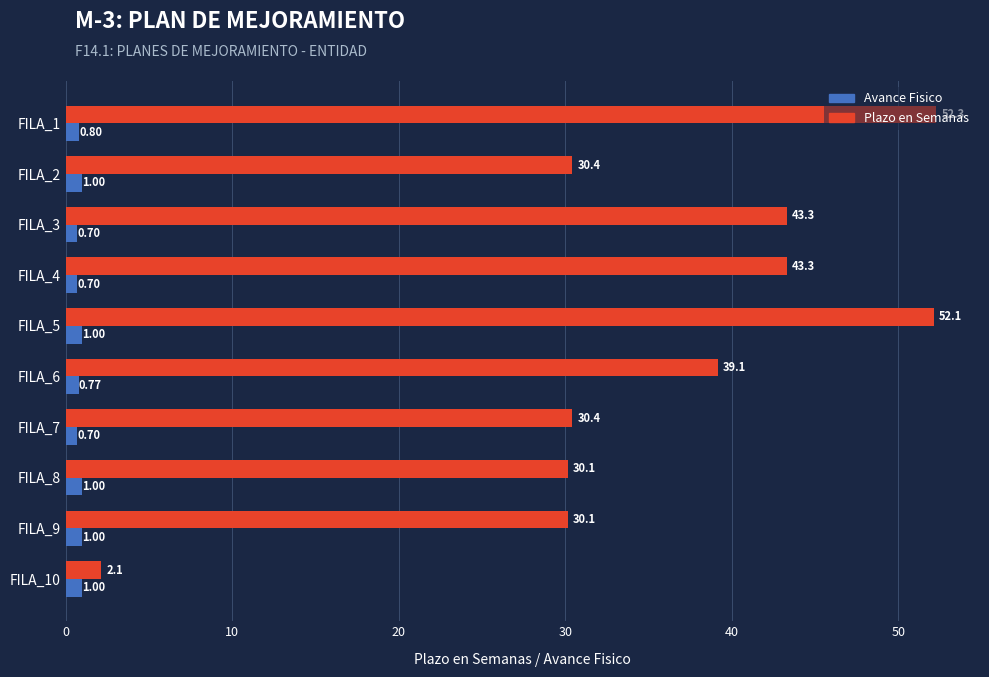

How many data points in Plazo en Semanas are less than 39?

5